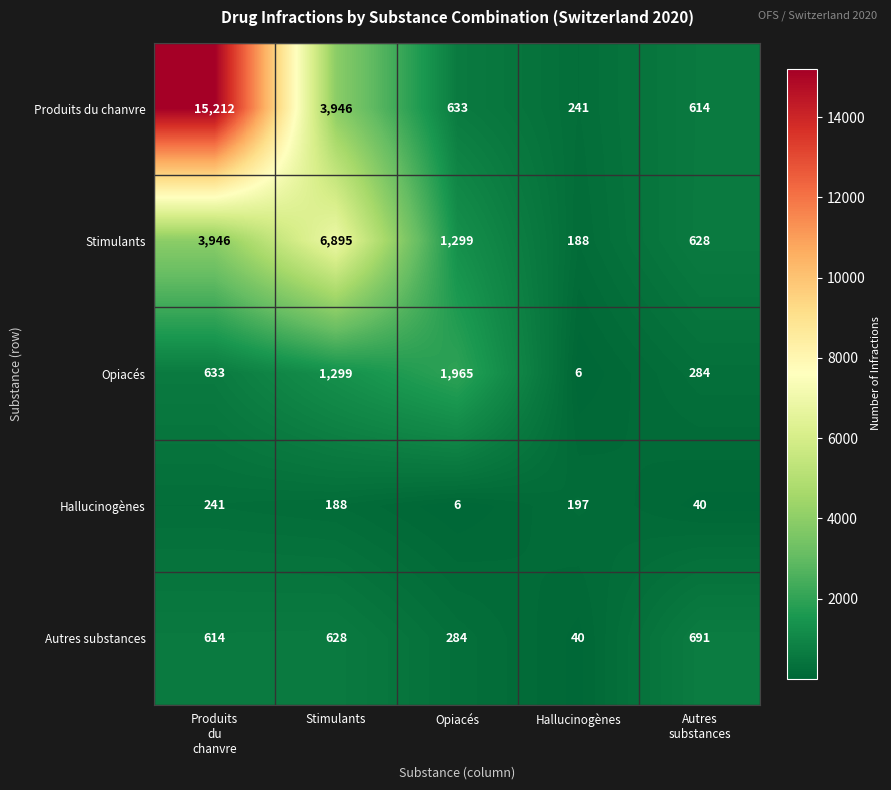

Rank the series at Hallucinogènes from lowest to highest value.

Opiacés, Autres substances, Stimulants, Hallucinogènes, Produits du chanvre